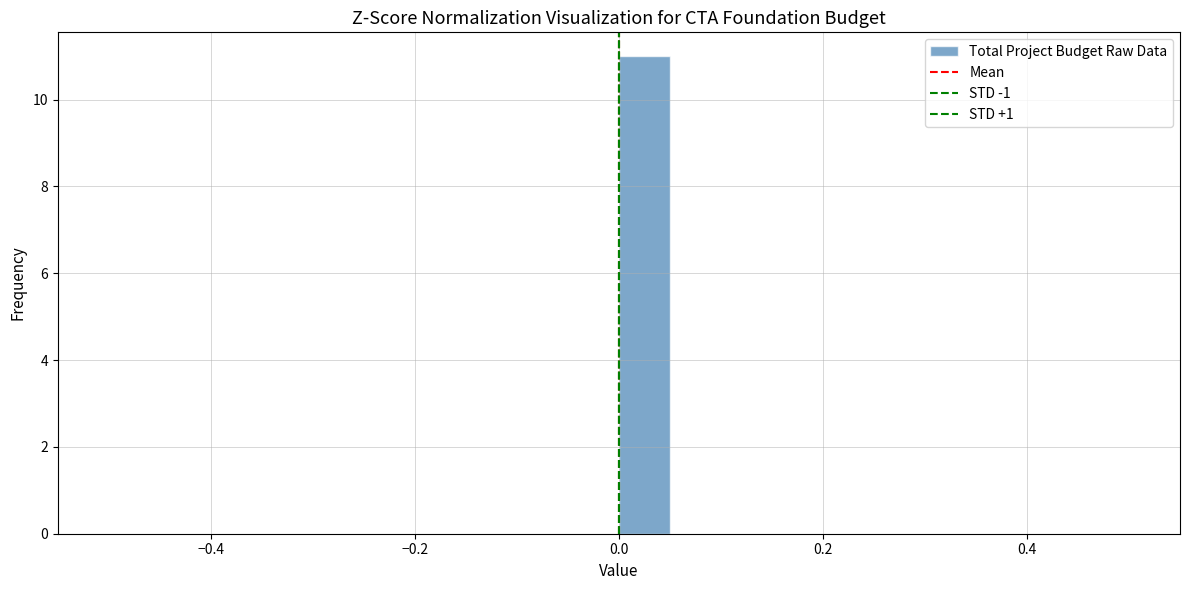

Around what value on the x-axis is the tallest bar? Give the approximate position of its centre, as read against the axis.

0.02